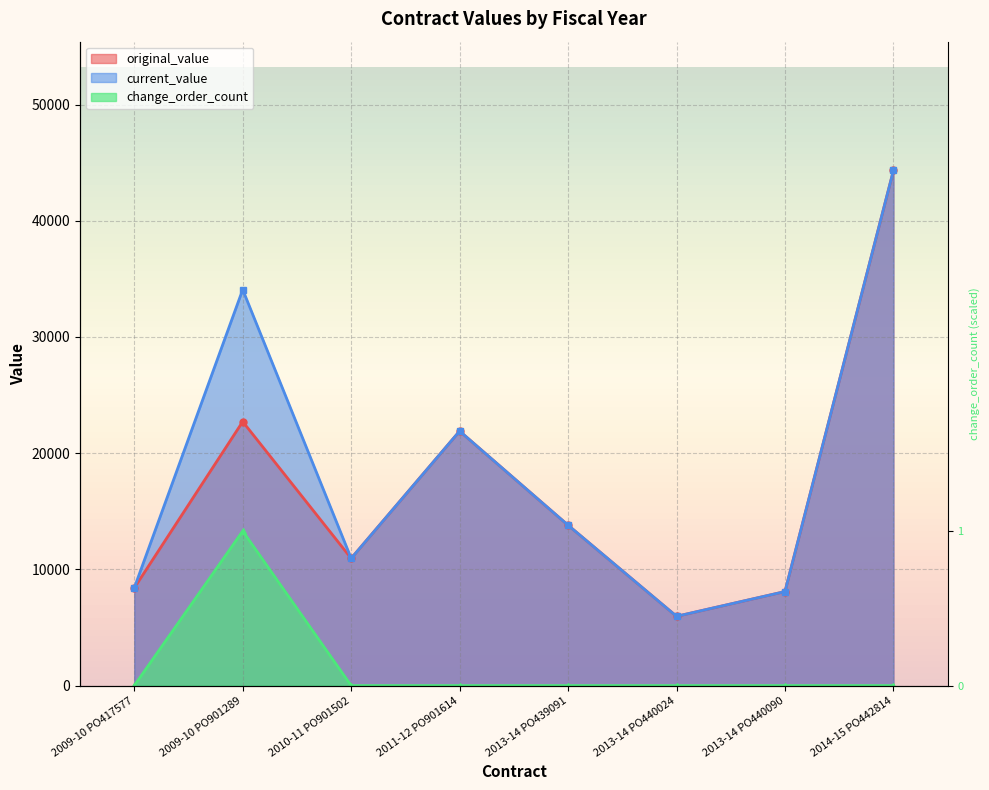

How many data points in current_value are less than 13800?

4